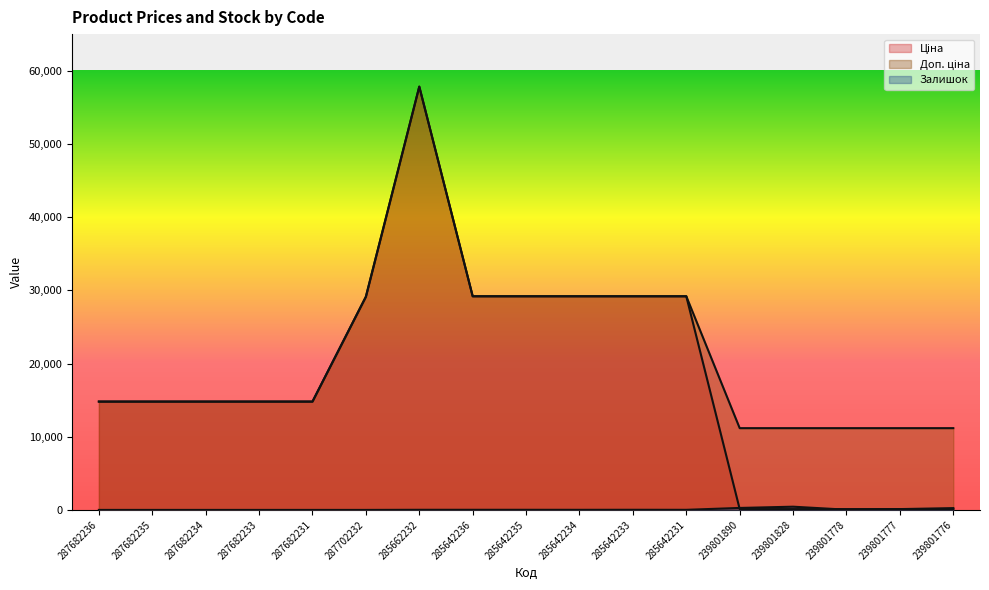

Reading right to left, what are all the values shown in this chart?

Ціна: 239801776=111.7	239801777=111.7	239801778=111.7	239801828=111.7	239801890=111.7	285642231=29188.5	285642233=29188.5	285642234=29188.5	285642235=29188.5	285642236=29188.5	285662232=57826.2	287702232=29119.2	287682231=14800.8	287682233=14800.8	287682234=14800.8	287682235=14800.8	287682236=14800.8
Доп. ціна: 239801776=11169.0	239801777=11169.0	239801778=11169.0	239801828=11169.0	239801890=11169.0	285642231=29188.5	285642233=29188.5	285642234=29188.5	285642235=29188.5	285642236=29188.5	285662232=57826.2	287702232=29119.2	287682231=14800.8	287682233=14800.8	287682234=14800.8	287682235=14800.8	287682236=14800.8
Залишок: 239801776=246.0	239801777=112.0	239801778=30.0	239801828=440.0	239801890=269.0	285642231=13.0	285642233=19.0	285642234=13.0	285642235=16.0	285642236=17.0	285662232=16.0	287702232=0.0	287682231=0.0	287682233=0.0	287682234=0.0	287682235=0.0	287682236=0.0